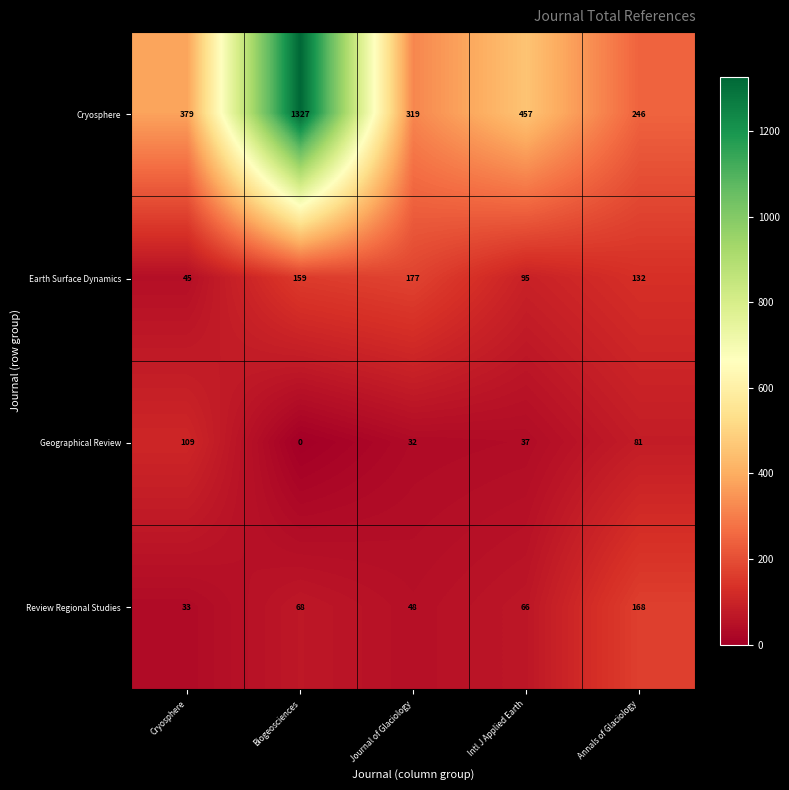

Is the value of Earth Surface Dynamics at Intl J Applied Earth greater than the value of Cryosphere at Cryosphere?

No